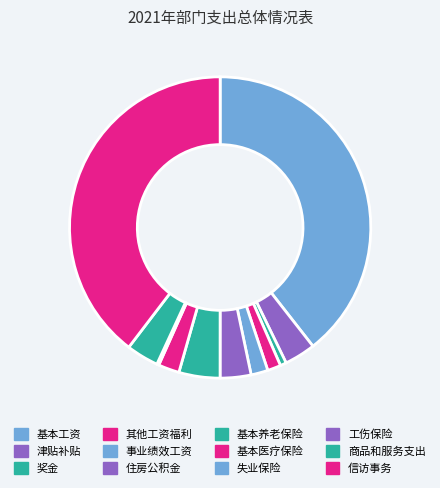

True or false: 信访事务 accounts for 30% of the total.

False